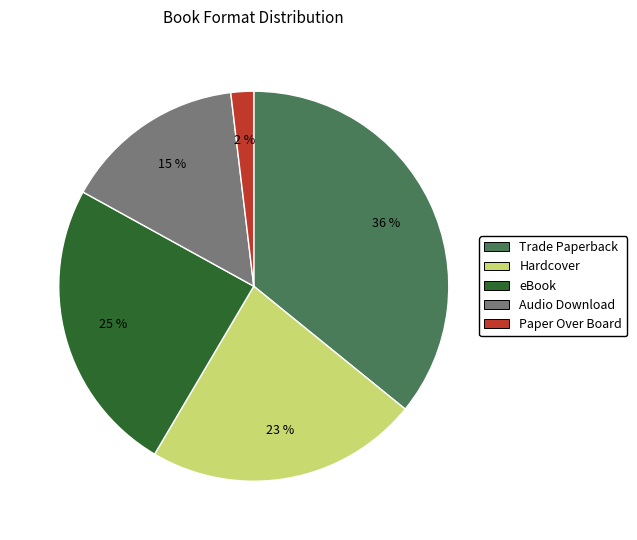

Which has a higher value, Trade Paperback or Audio Download?

Trade Paperback